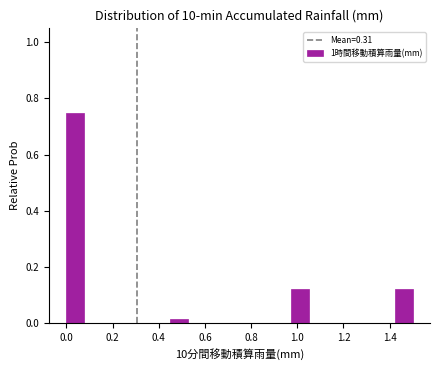

Read against the x-axis, roughly where is the centre of the tallest bar?

0.04